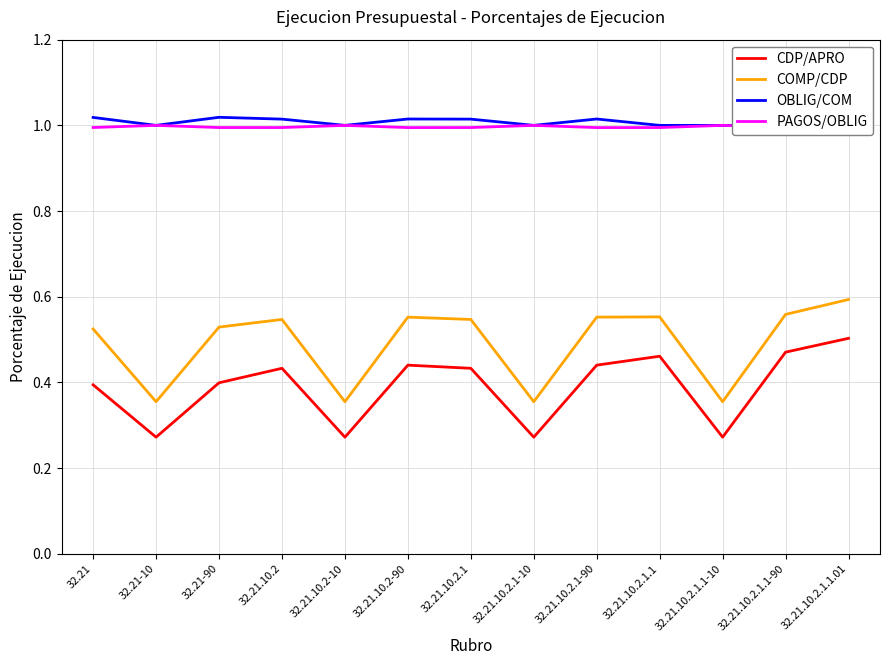

At 32.21, list the series in order from smallest to largest.

CDP/APRO, COMP/CDP, PAGOS/OBLIG, OBLIG/COM